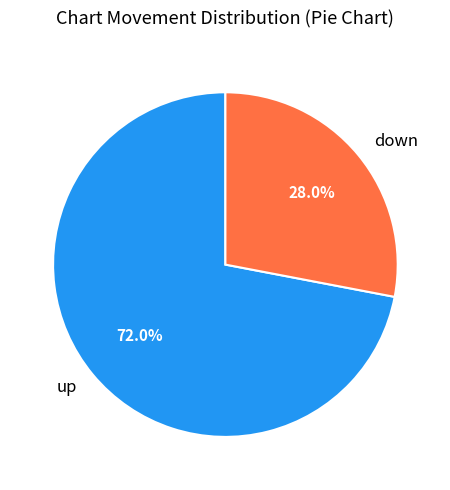

To the nearest percent, what portion does up represent?

72%